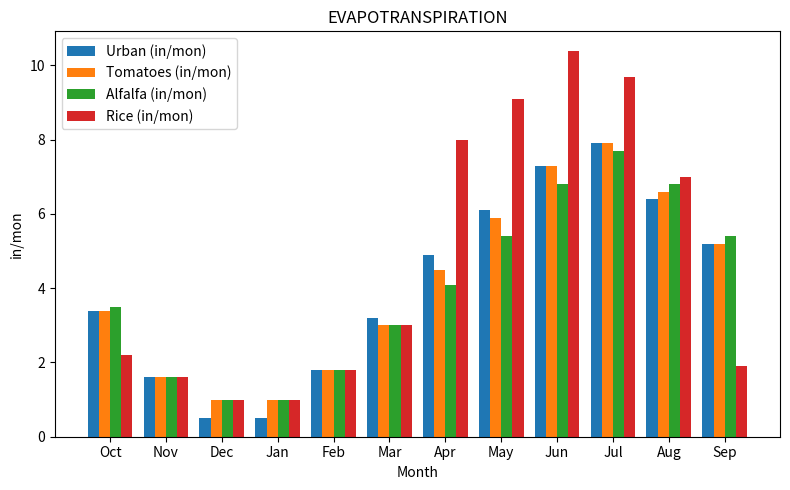

What is the spread (max minus min) of values at Mar?

0.2